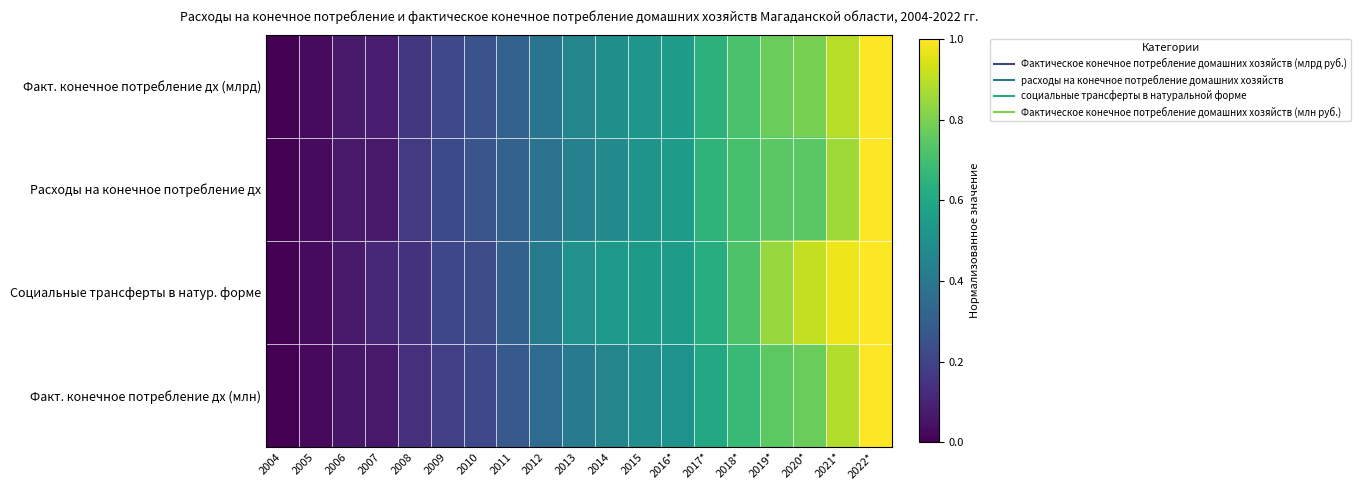

Which series has the widest spread of values?

Факт. конечное потребление дх (млрд)